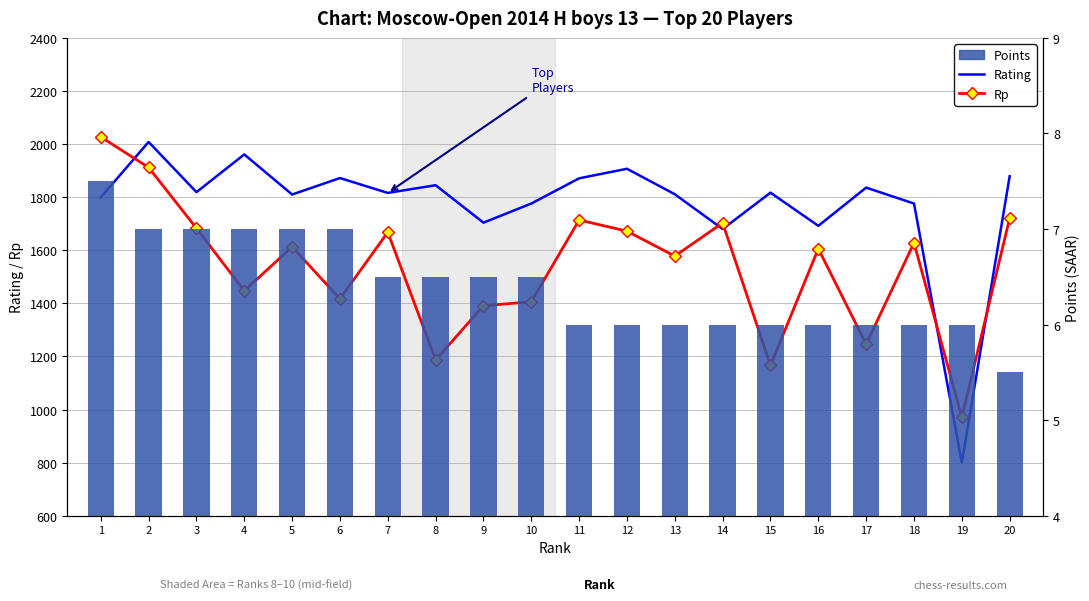

Count the number of data series in this chart.

3